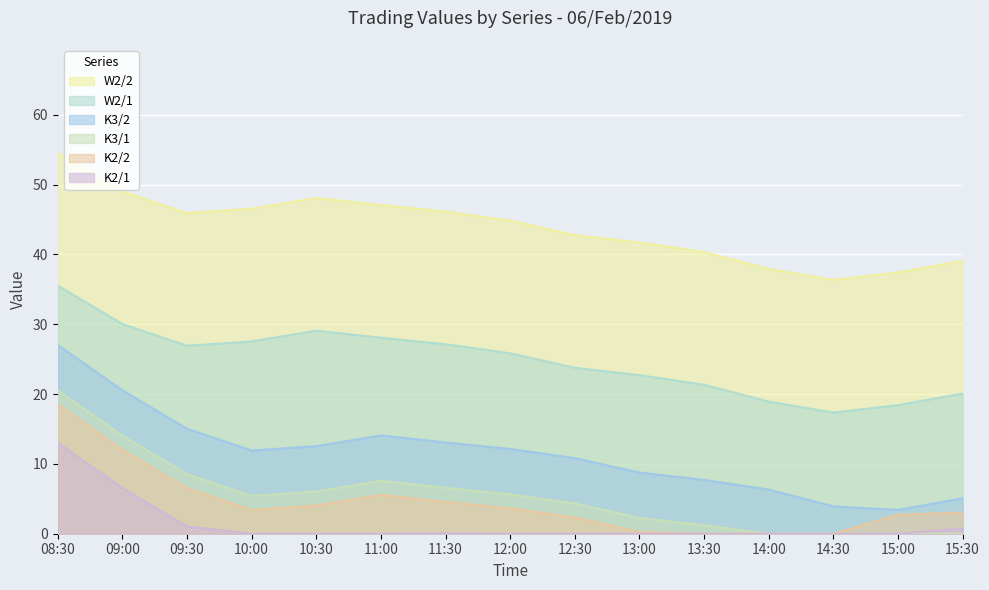

What is the value of the K2/2 point at the 4th from the left?

3.4